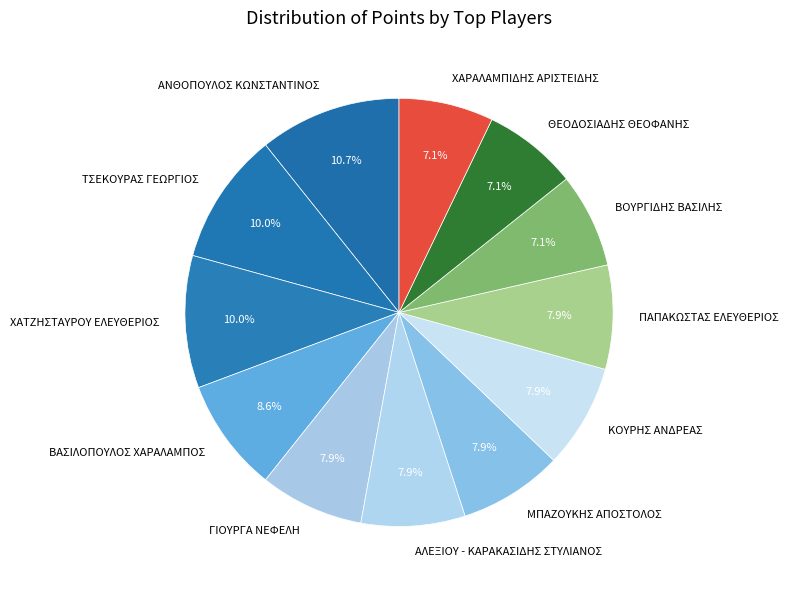

Approximately how many times larger is the value at ΧΑΤΖΗΣΤΑΥΡΟΥ ΕΛΕΥΘΕΡΙΟΣ compared to ΜΠΑΖΟΥΚΗΣ ΑΠΟΣΤΟΛΟΣ?

1.3